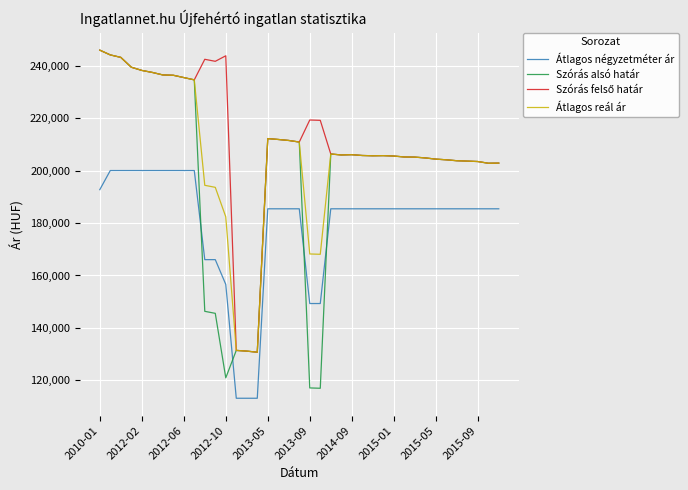

What is the maximum value shown in the chart?

245886